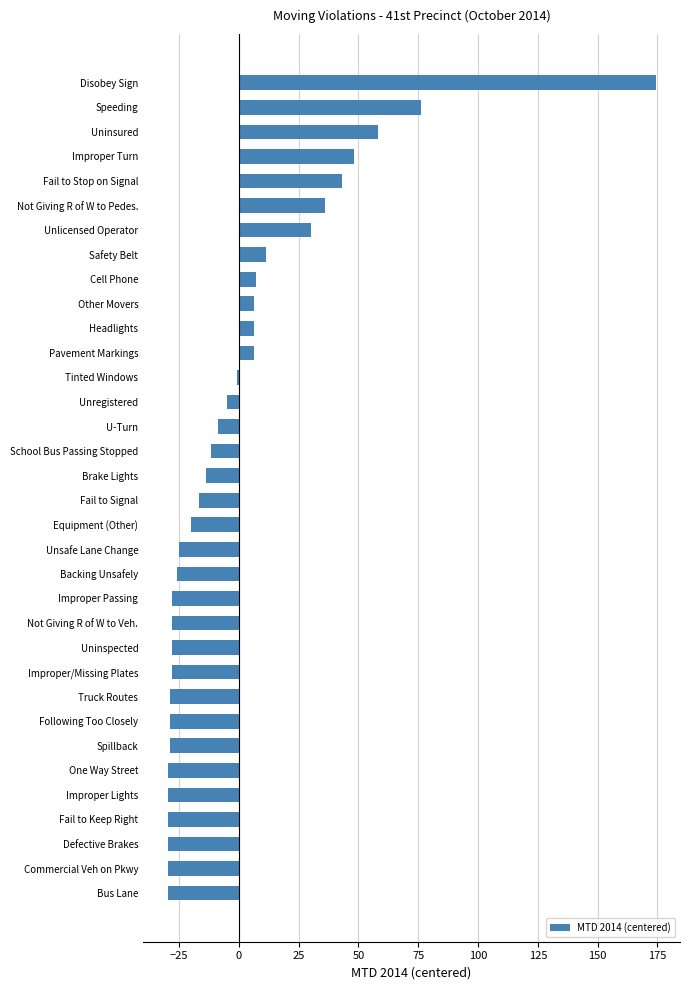

Are the bars horizontal?

Yes